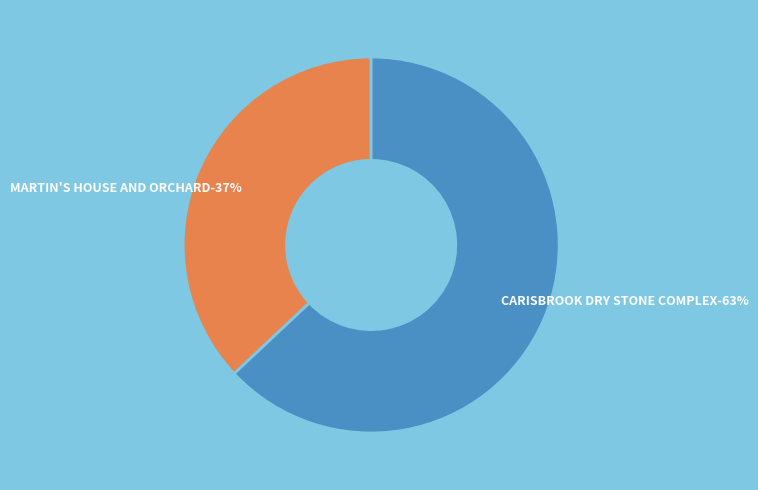

Approximately how many times larger is the value at CARISBROOK DRY STONE COMPLEX compared to MARTIN'S HOUSE AND ORCHARD?

1.7